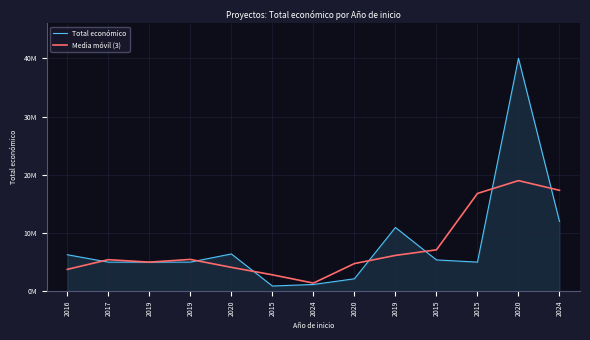

What is the label of the 6th point from the right?

2020